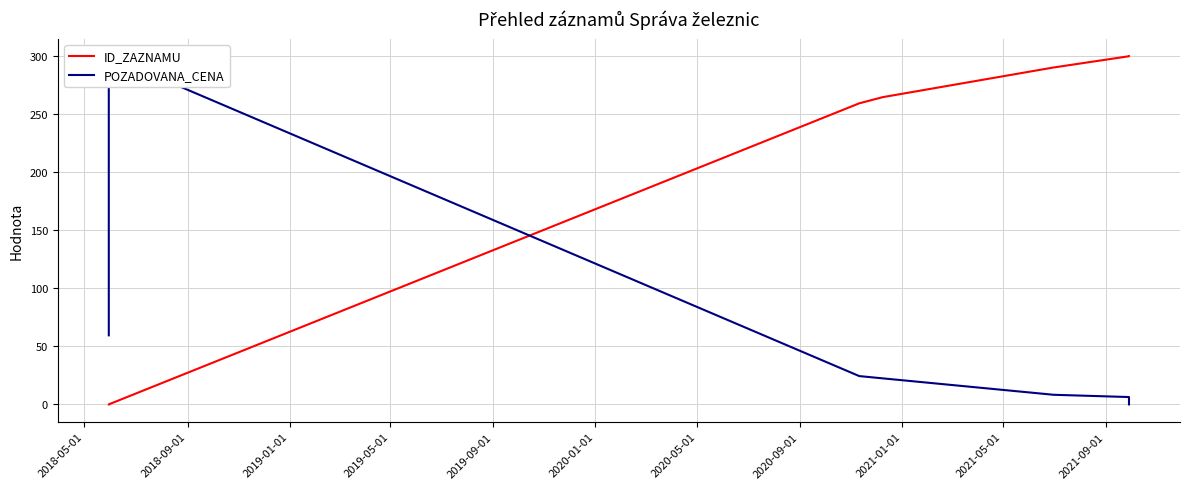

What are all the series names shown in the legend?

ID_ZAZNAMU, POZADOVANA_CENA